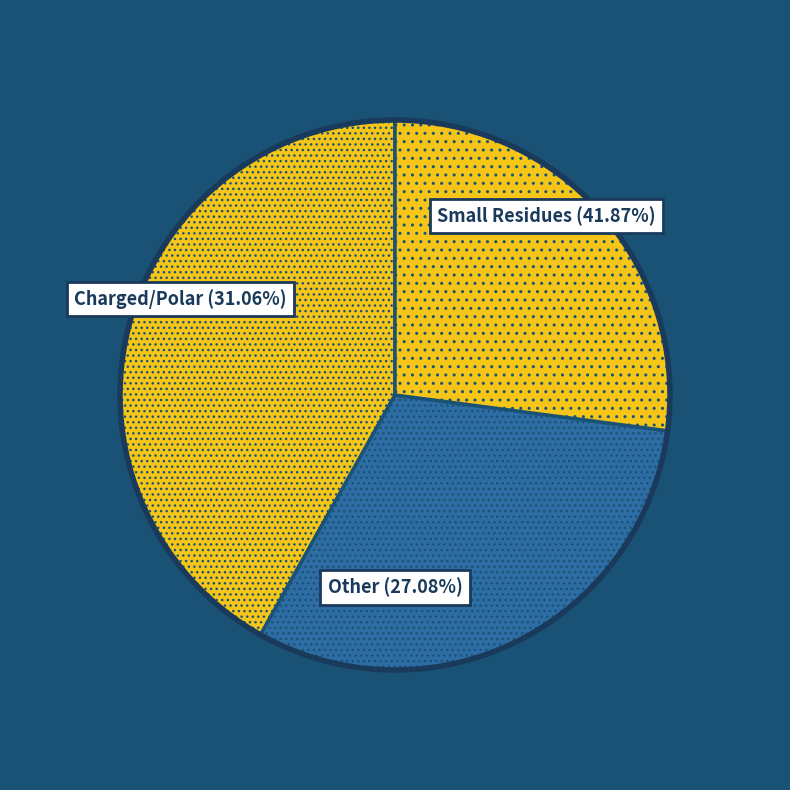

Do SER and LEU together represent more than half of the pie?

No